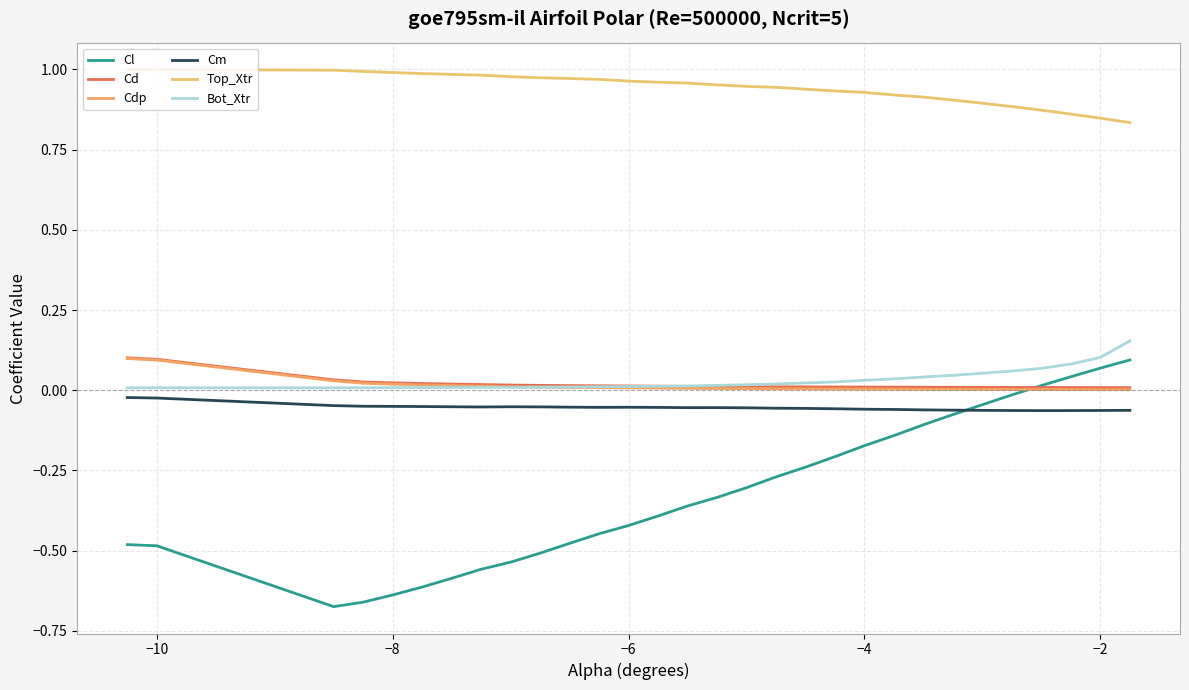

What is the sum of all Cl values?

-9.5